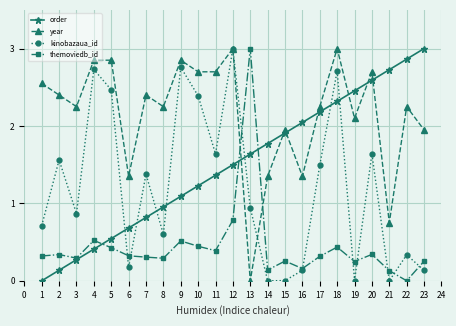

How many interior local valleys does the kinobazaua_id series have?

7